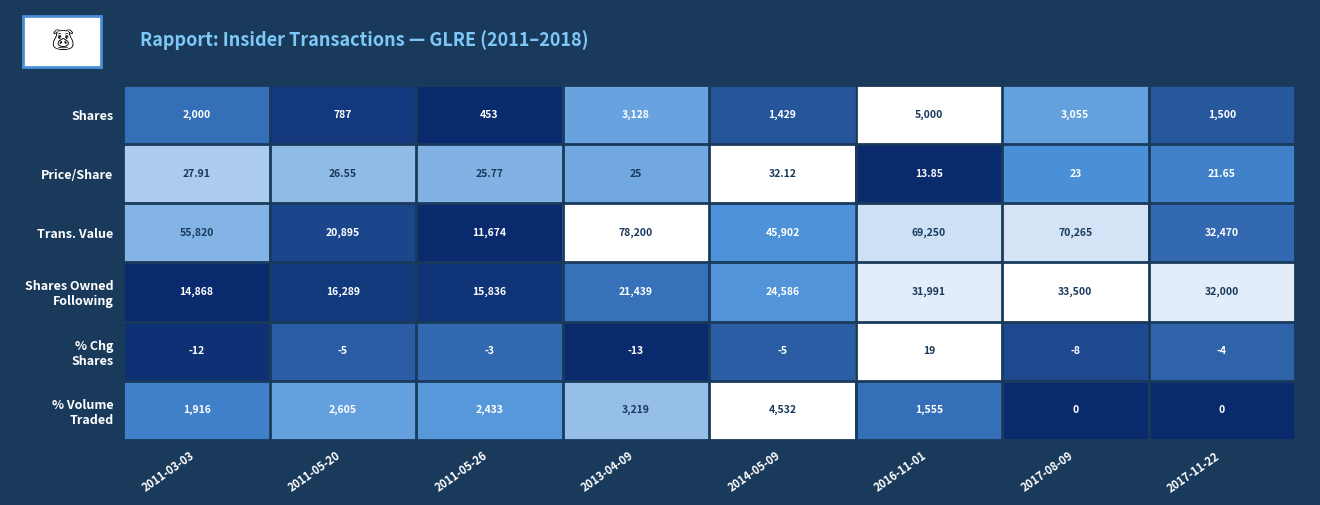

What is the difference between the highest and lowest values at 2011-05-26?

15839.0